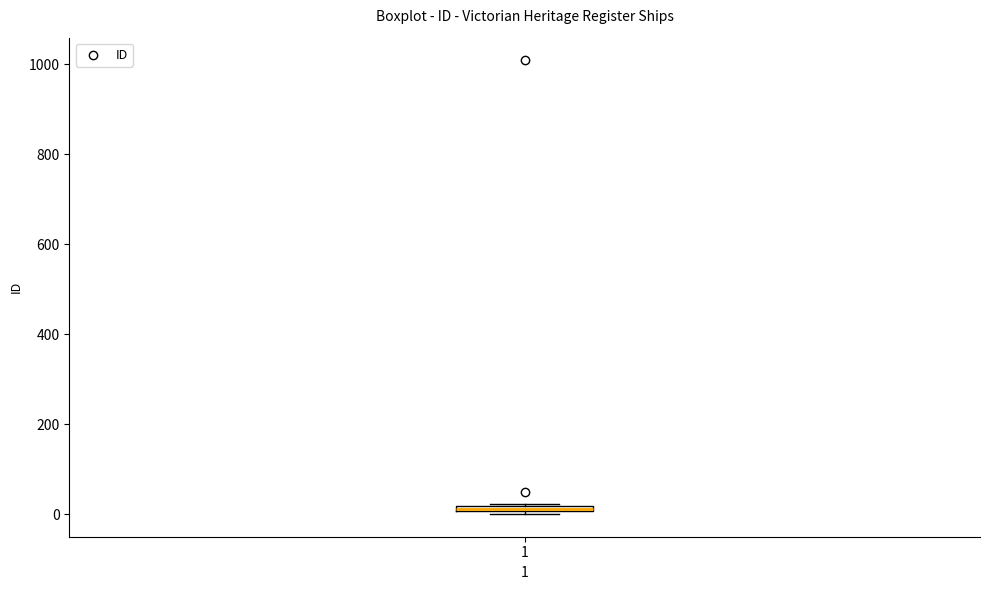

Where is the lower edge of the box at x = 1 on the y-axis? The values are not printed on the chart, so give them approximately, as read against the axis.

0